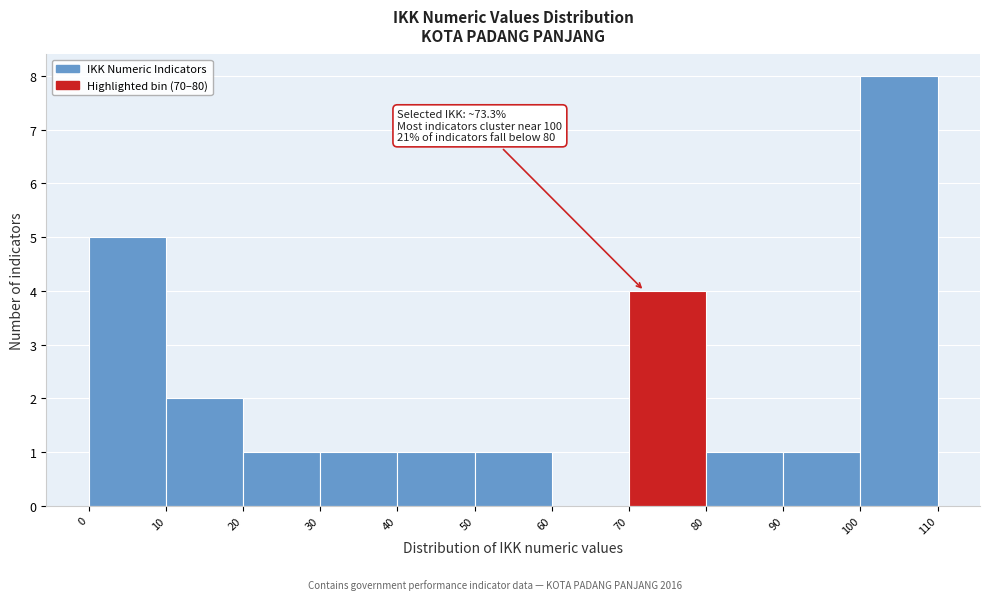

Over which range of the x-axis is the bar tallest?

100 to 110